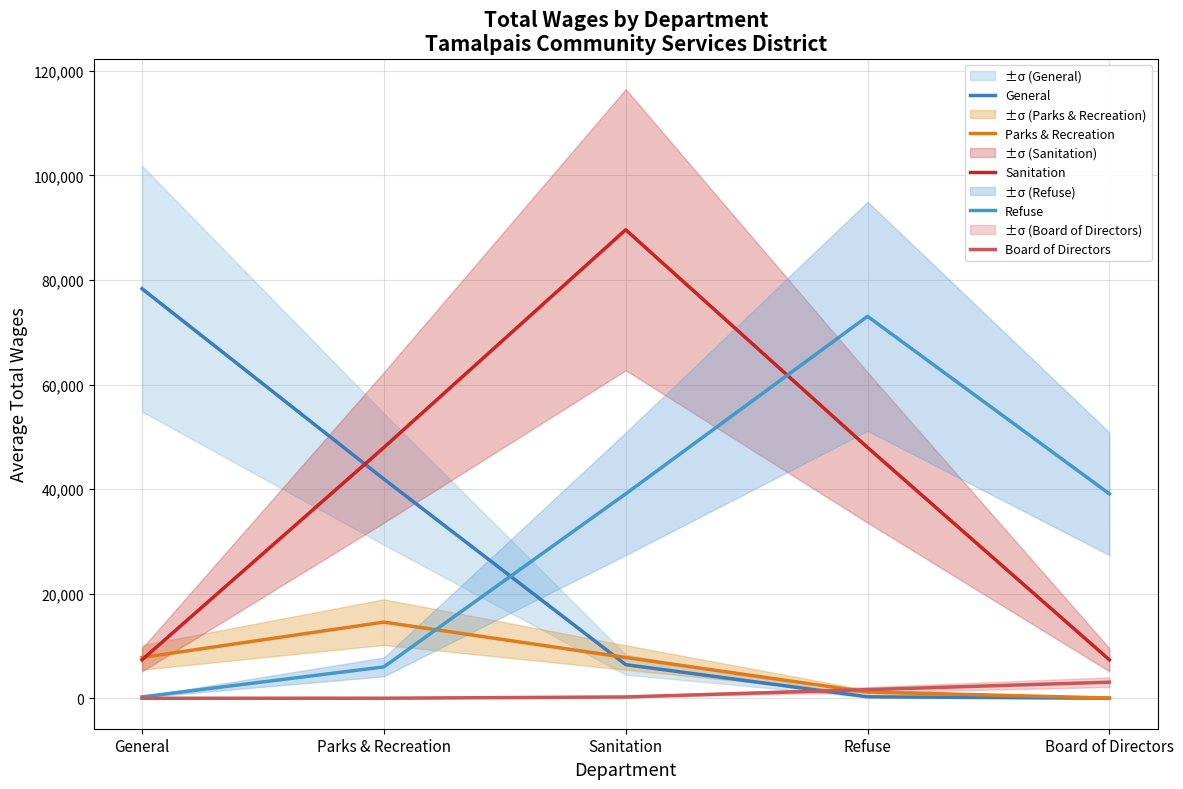

What is the label of the 1st point from the right?

Board of Directors